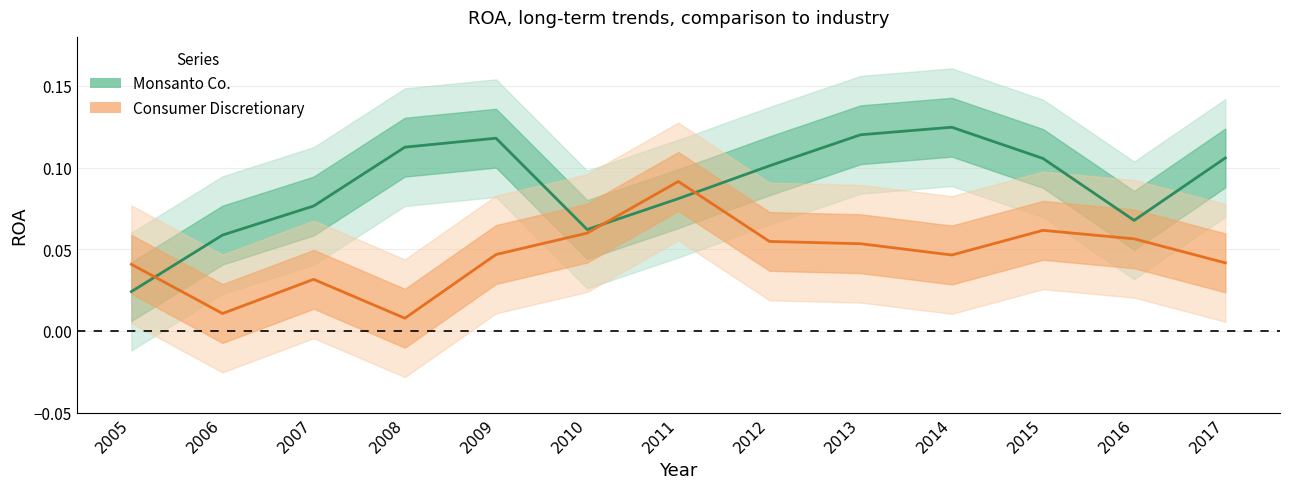

At how many categories does at least one series exceed 0?

13